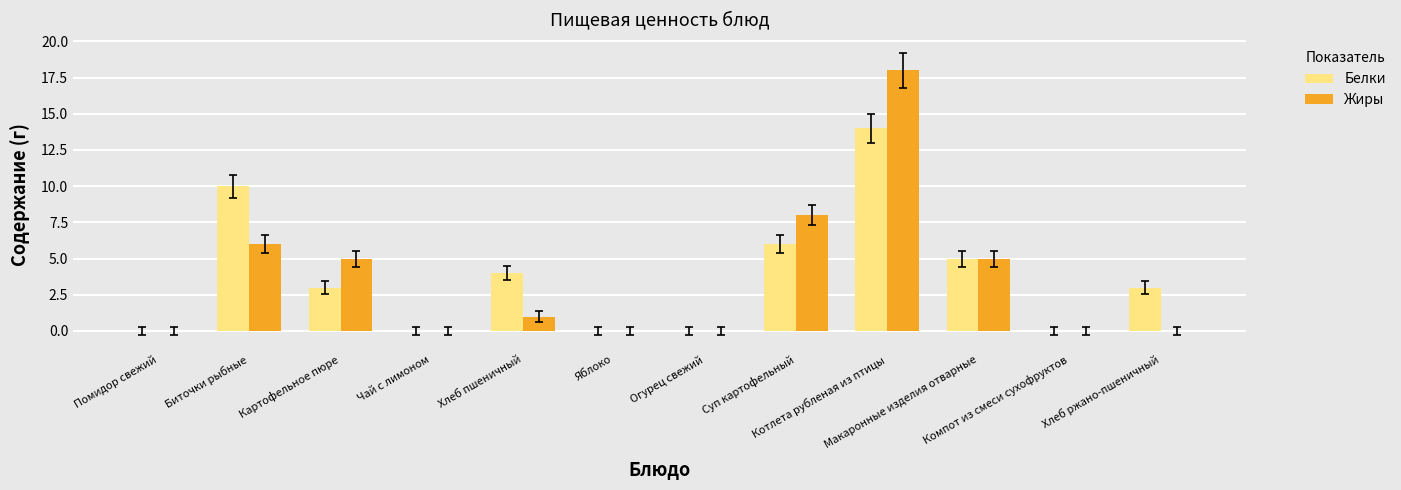

Is it true that Белки equals 0 at Чай с лимоном?

True